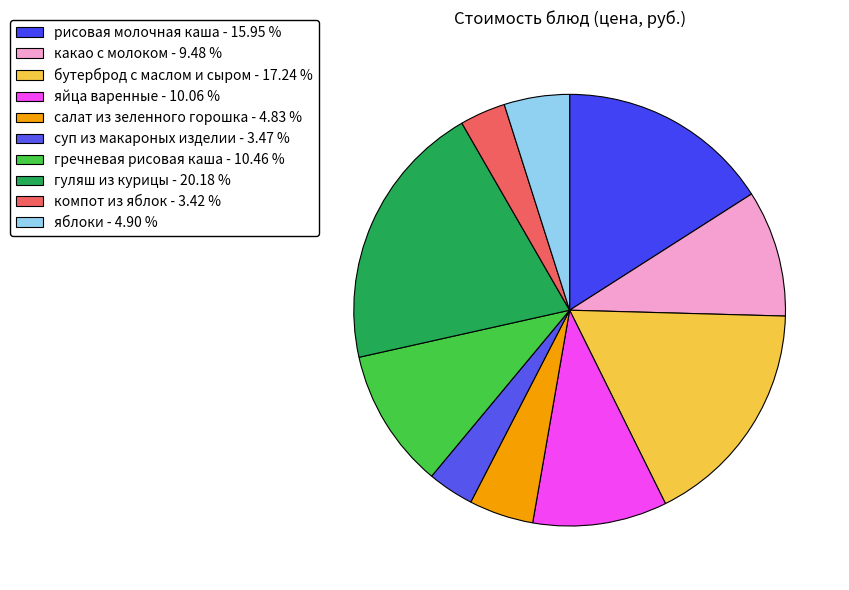

Which slice is the smallest?

компот из яблок